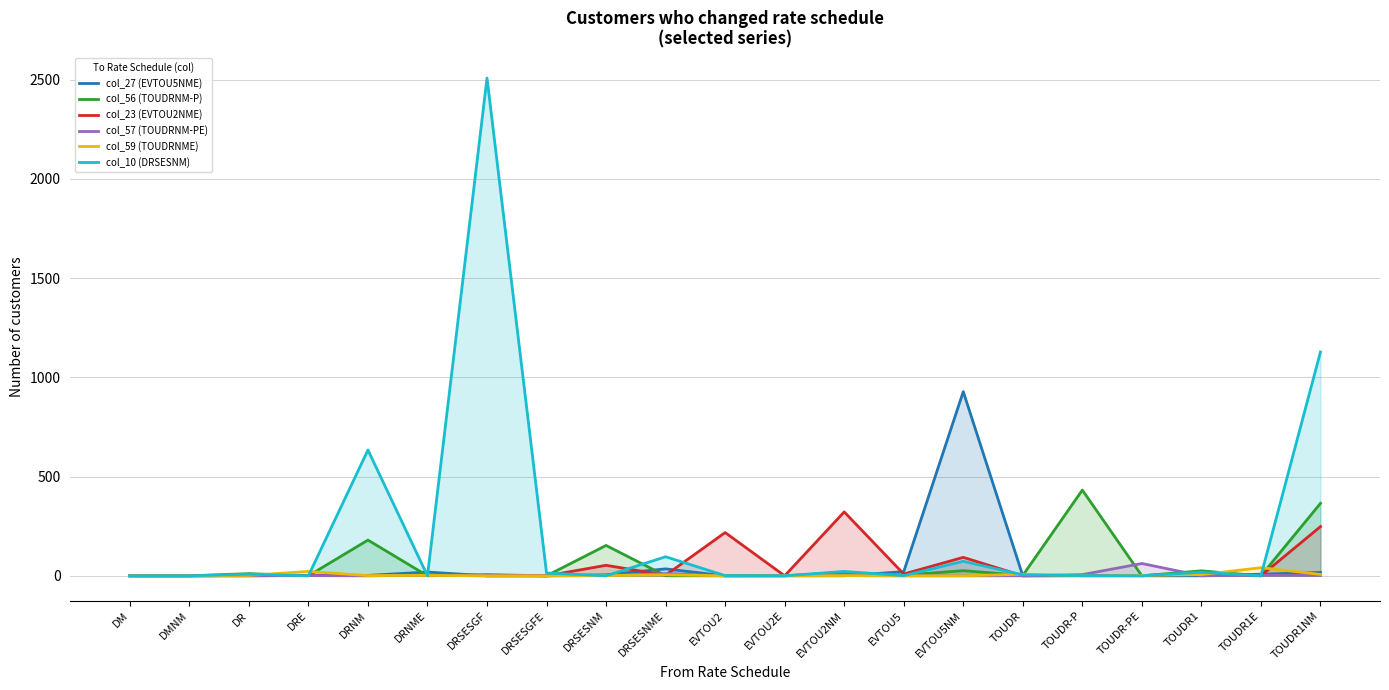

Reading left to right, list all the values displayed in this chart.

col_27 (EVTOU5NME): 0	0	0	2	2	19	0	0	5	35	0	1	0	21	928	0	0	0	0	8	17
col_56 (TOUDRNM-P): 0	0	11	0	180	0	6	0	153	0	0	0	17	3	26	2	432	0	25	0	365
col_23 (EVTOU2NME): 0	0	2	1	0	3	0	0	53	3	218	0	322	9	93	0	1	1	14	0	248
col_57 (TOUDRNM-PE): 0	0	0	1	1	4	2	0	1	11	0	0	1	0	0	0	6	62	0	3	2
col_59 (TOUDRNME): 0	0	2	22	1	2	0	0	1	5	0	0	1	0	0	8	0	2	6	41	7
col_10 (DRSESNM): 0	0	8	0	634	0	2508	14	0	96	1	0	22	1	73	5	1	0	18	0	1128